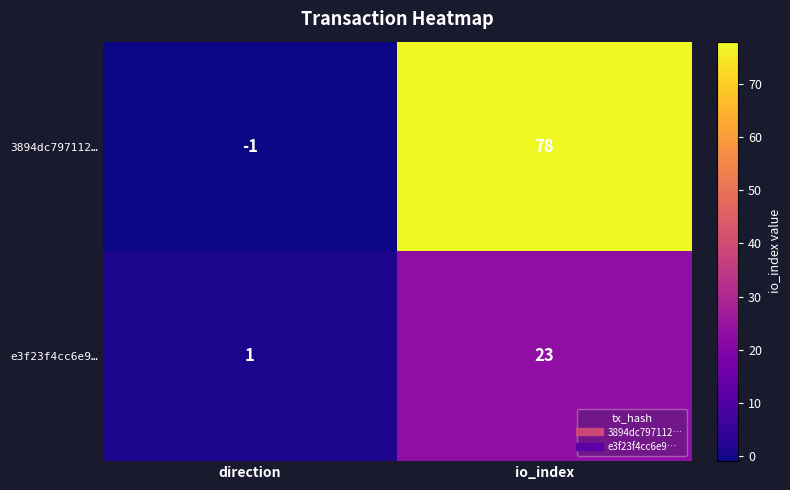

Between direction and io_index, which series saw the biggest shift?

3894dc797112…